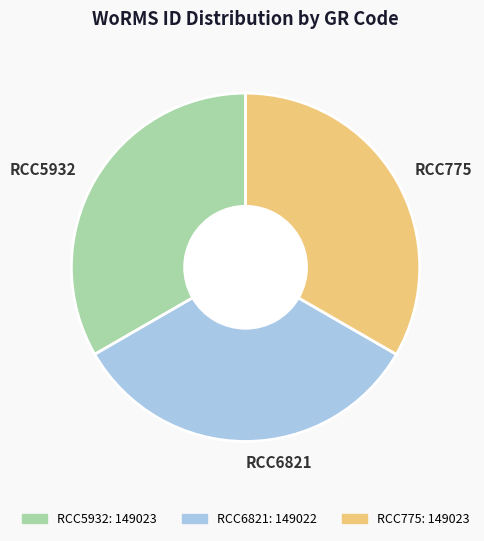

Is RCC775 the majority of the pie?

No